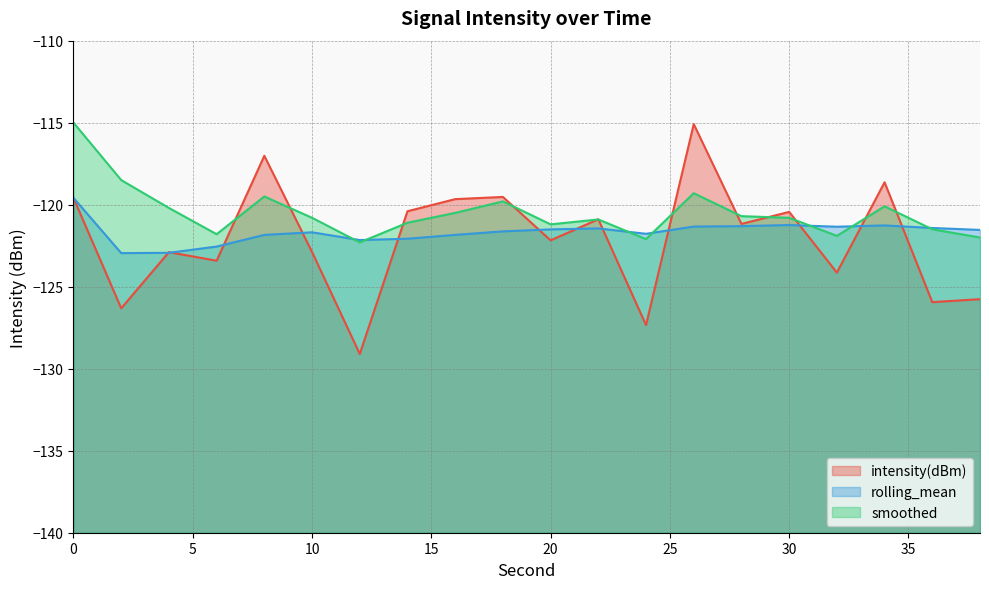

What is the value of the smoothed (line) point at the 2nd from the left?

-118.5